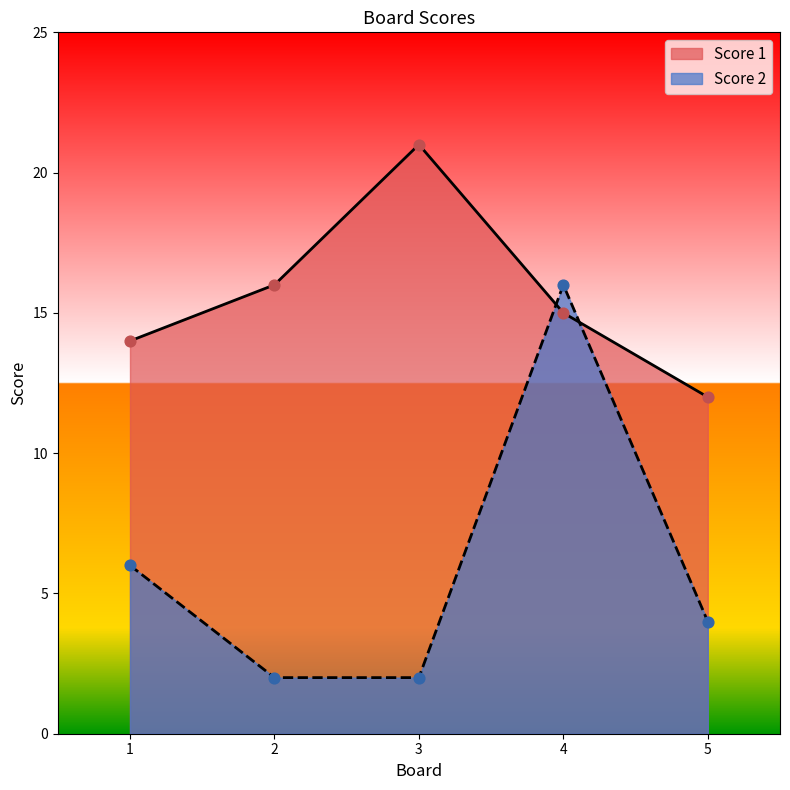

Which series contains the highest Y value?

Score 1